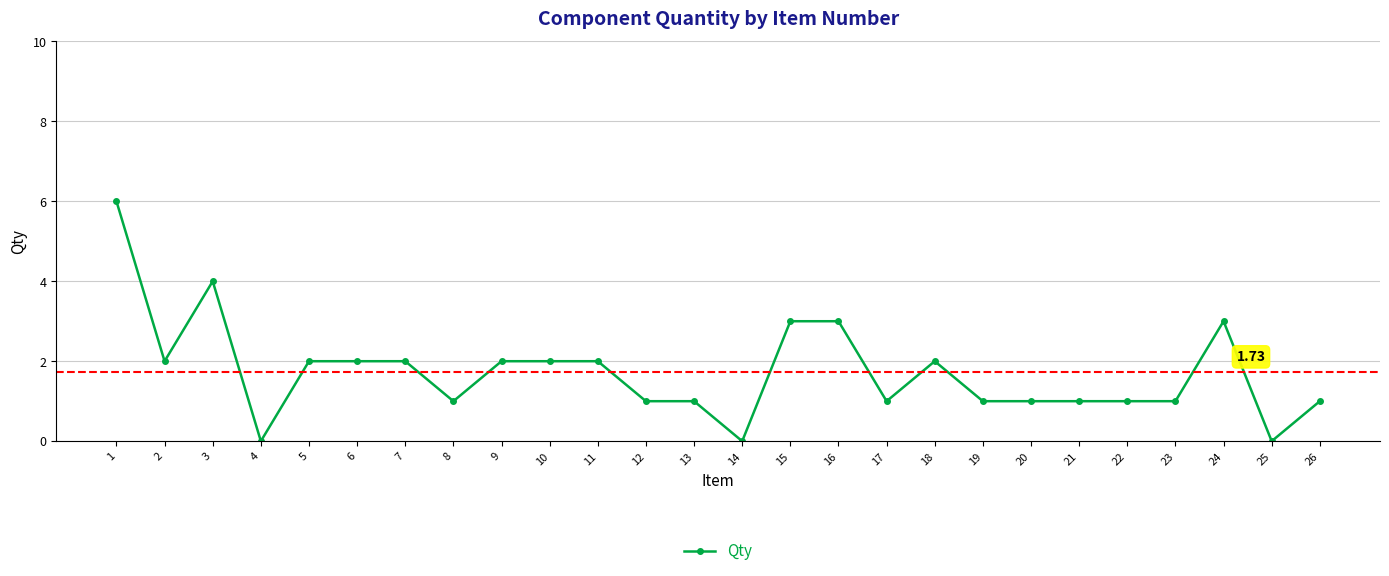

What is the sum of the values at 25 and 10?

2